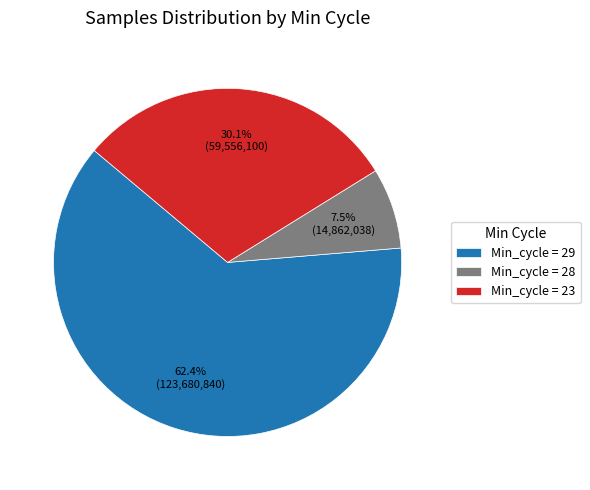

What is the total percentage of Min_cycle = 28 and Min_cycle = 23?

37.6%